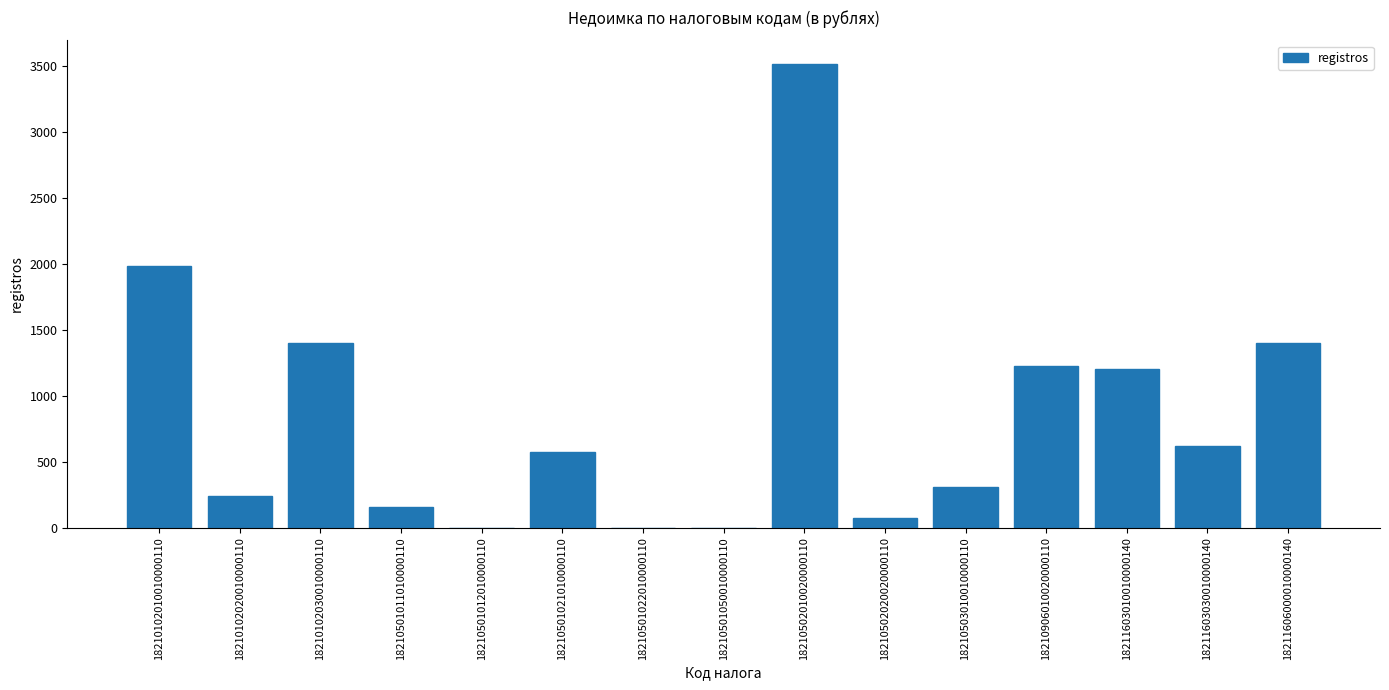

The chart shows a value of 823.0 at 18211603030010000140. True or false?

False